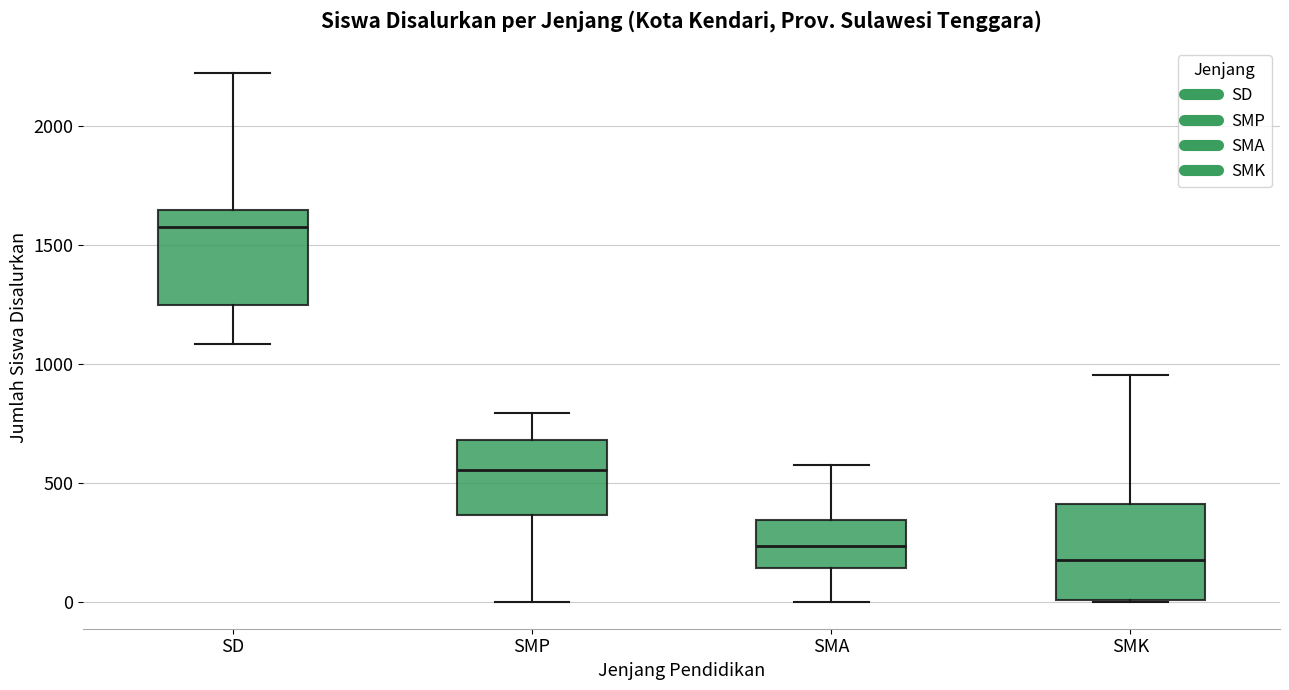

Reading left to right, read every box against the y-axis: the position of its median line, the range the box covers, and the ends of its whiskers. The values are not printed on the chart, so give them approximately, as read against the axis.

SD: median 1550, box 1250 to 1650, whiskers 1100 to 2200
SMP: median 550, box 350 to 700, whiskers 0 to 800
SMA: median 250, box 150 to 350, whiskers 0 to 600
SMK: median 200, box 0 to 400, whiskers 0 to 950